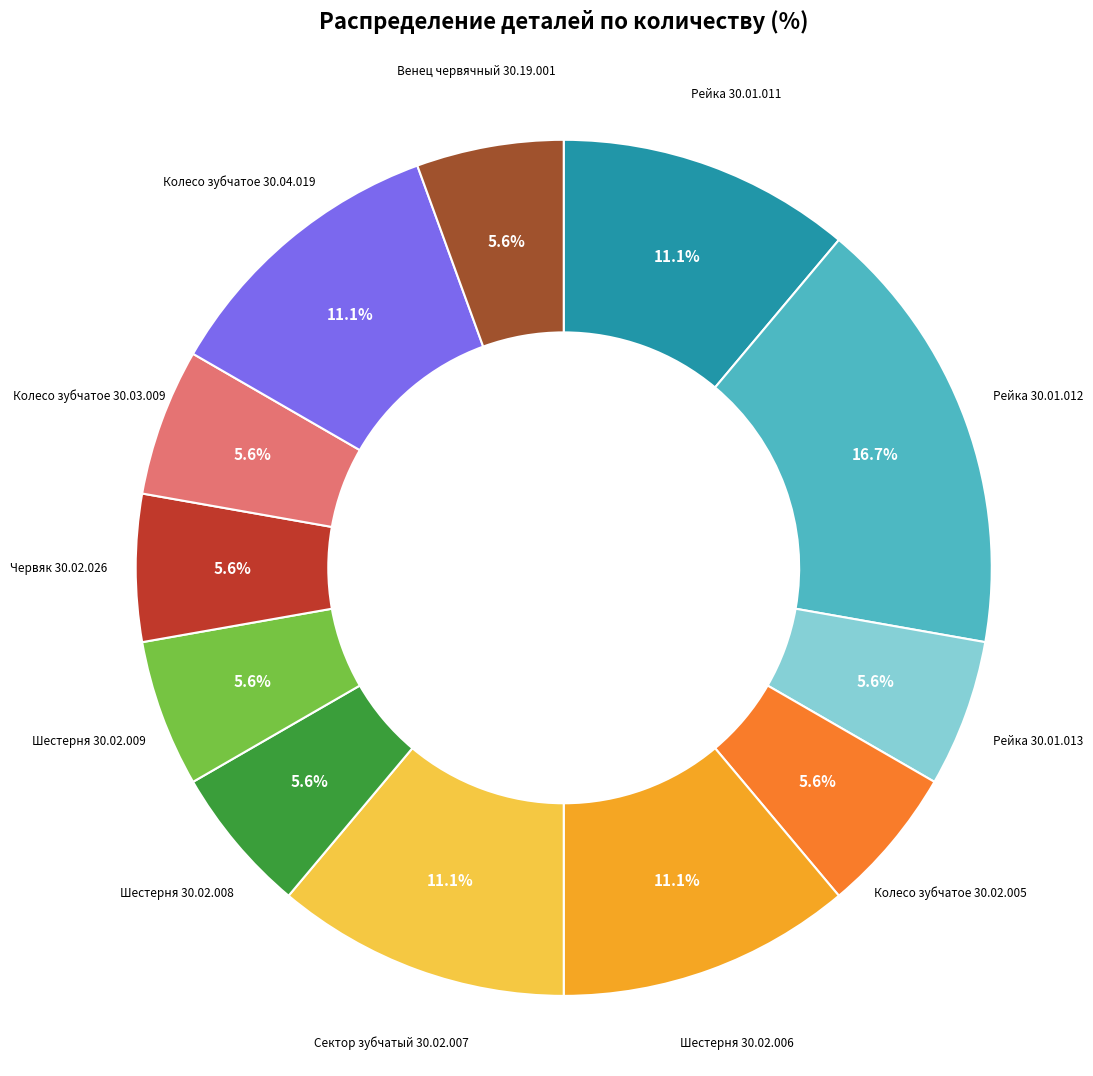

Is there any slice that represents more than half of the pie?

No